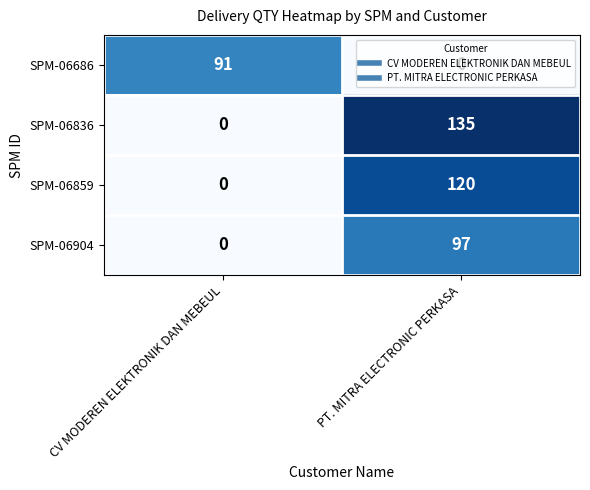

What is the total value across all series at CV MODEREN ELEKTRONIK DAN MEBEUL?

91